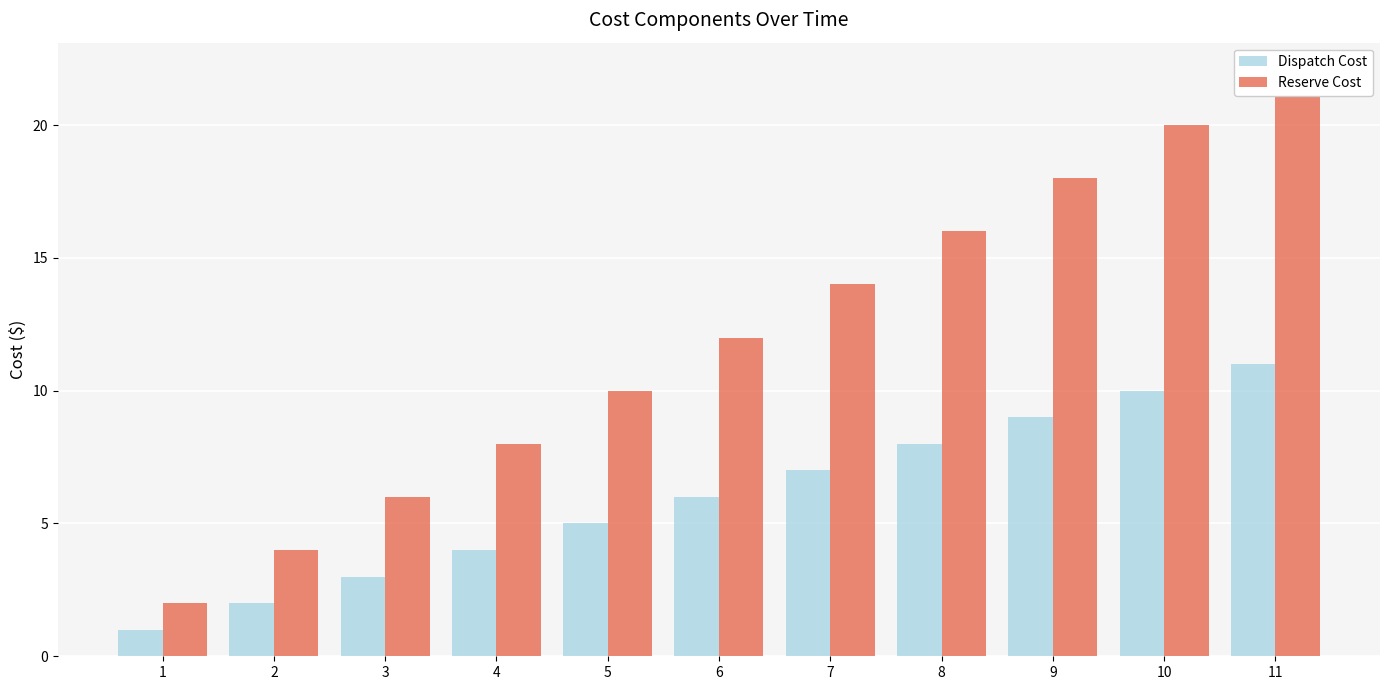

Which series has the largest total across all categories?

Reserve Cost